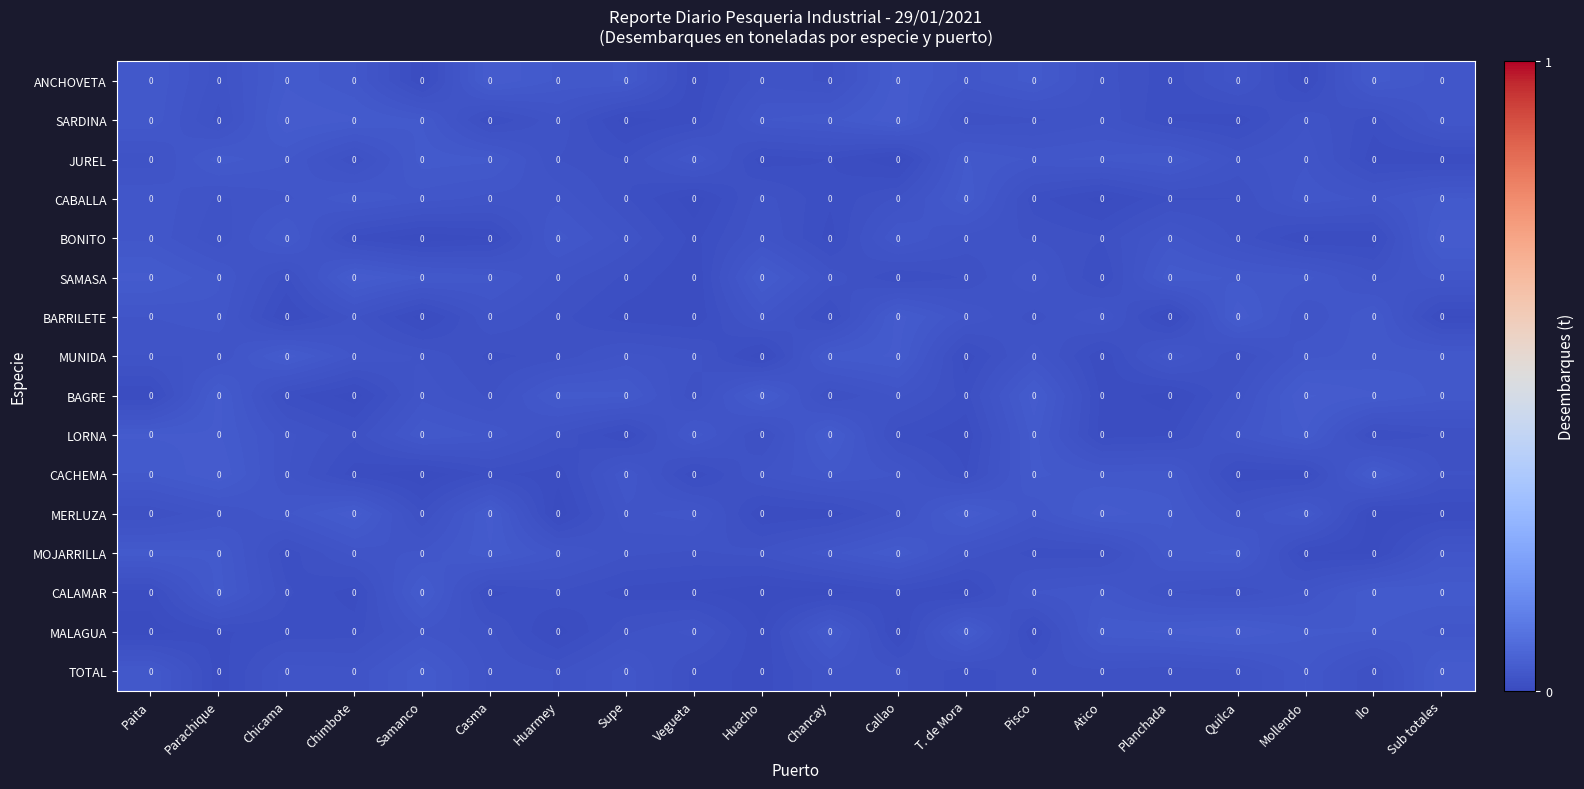

Between Chancay and T. de Mora, which is larger?

T. de Mora